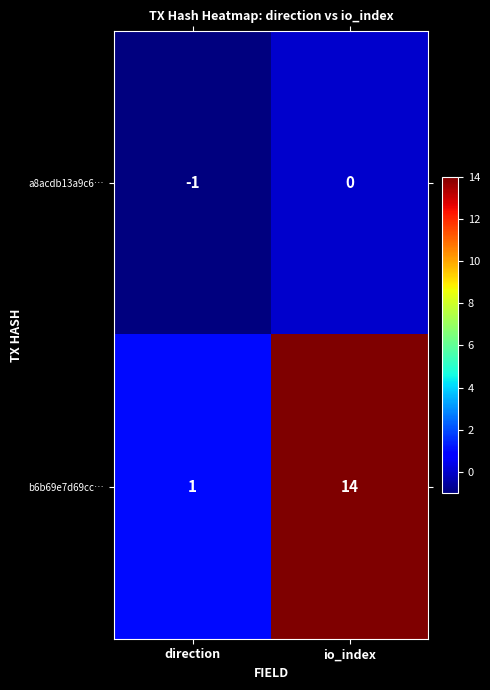

Between direction and io_index, which series saw the biggest shift?

b6b69e7d69cc…